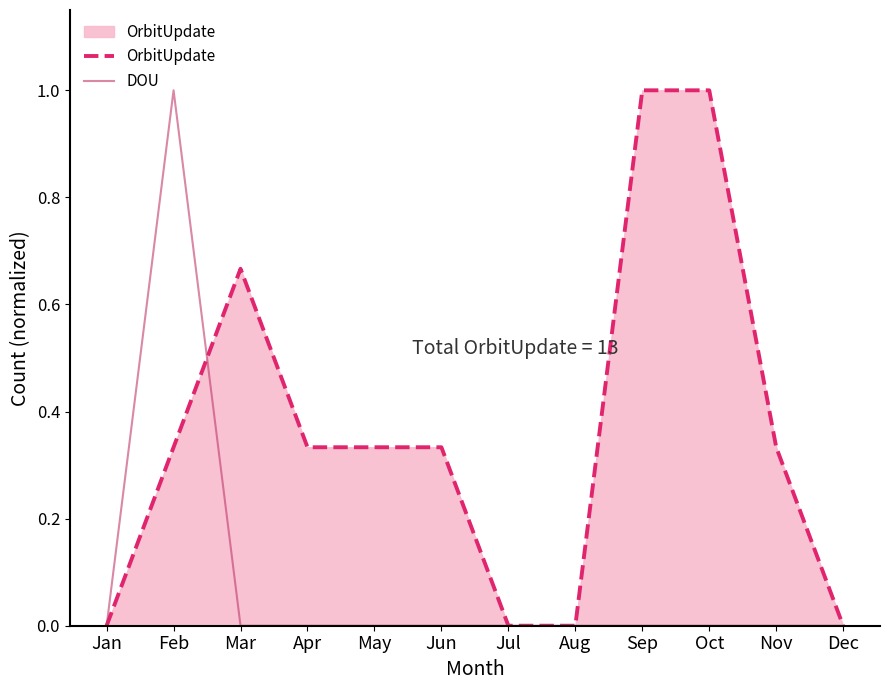

Count the number of categories in the chart.

12